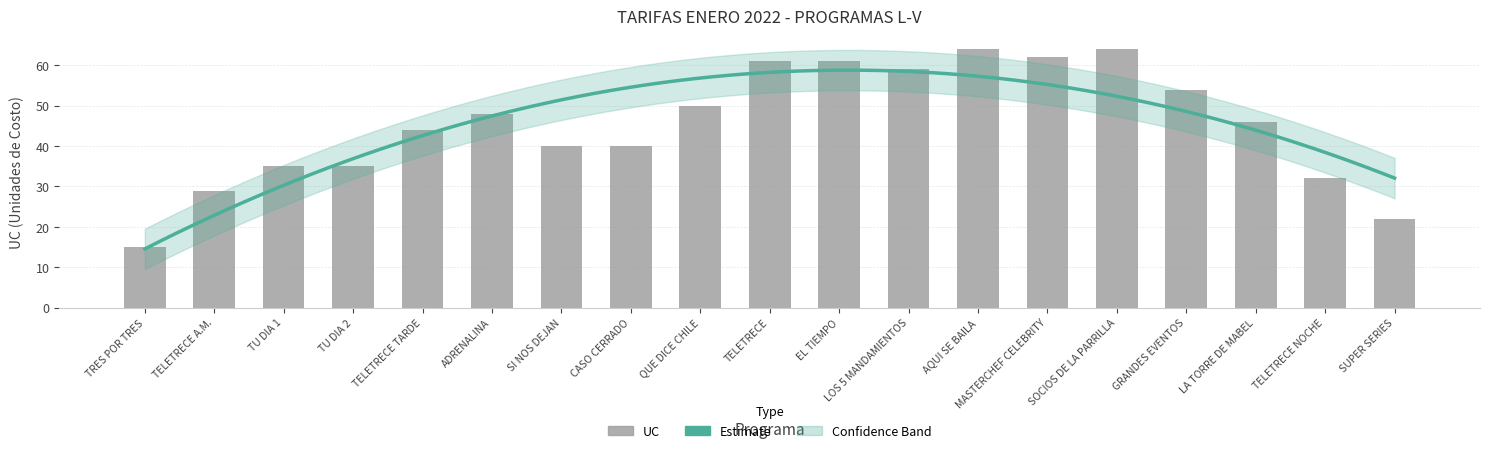

How many categories are shown in the chart?

19